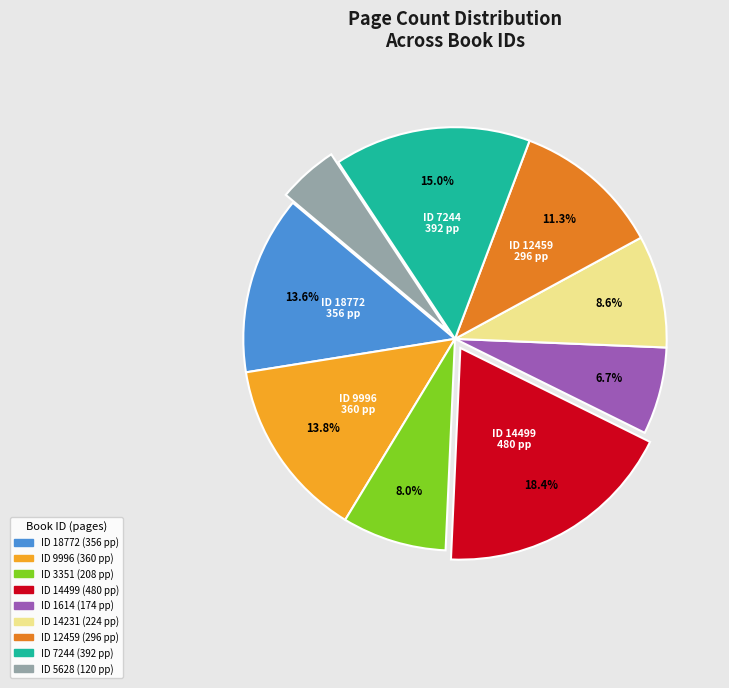

Is there a majority slice in this chart?

No